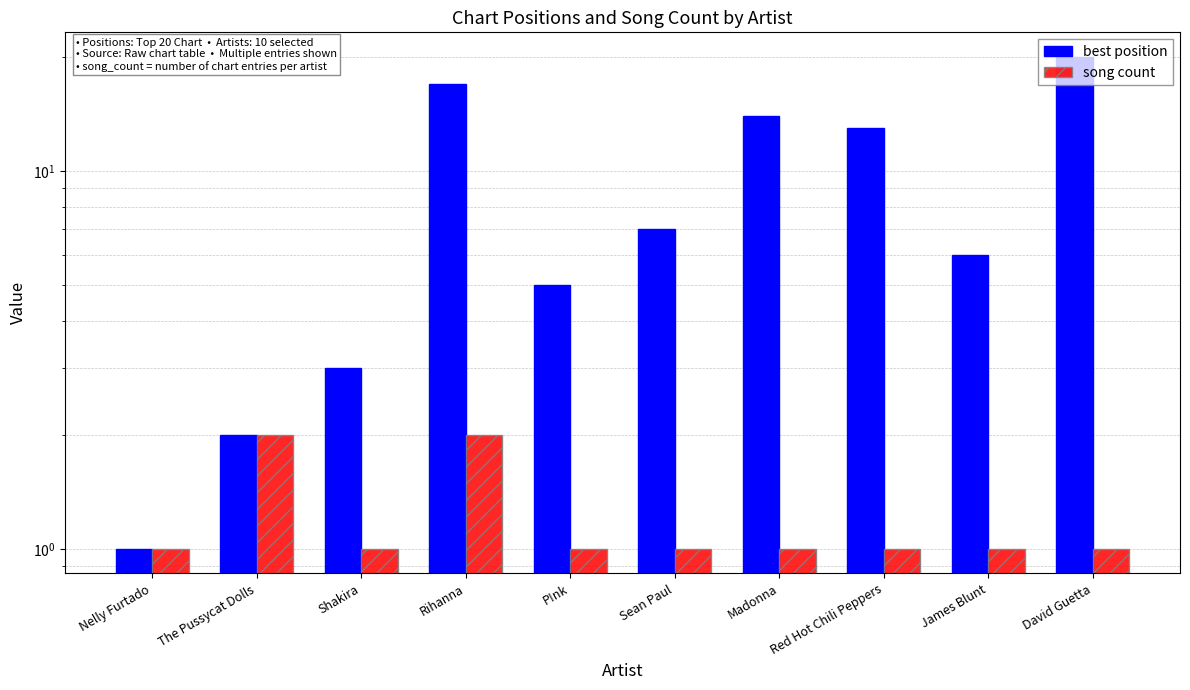

Rank the series by their maximum value, from highest to lowest.

best position, song count